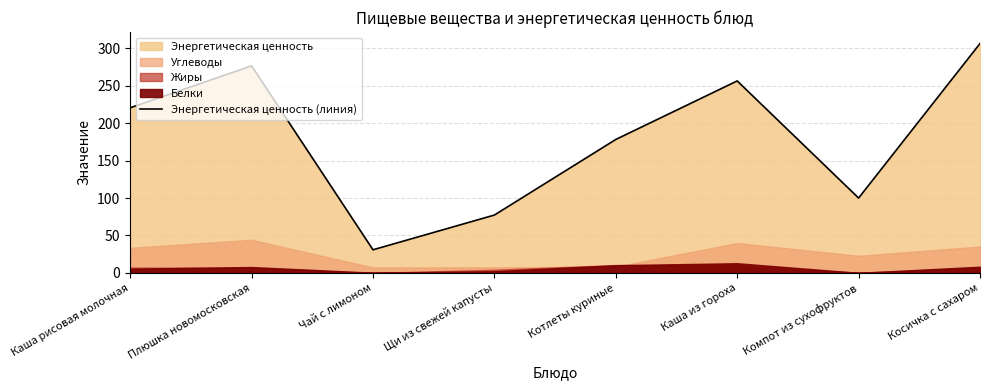

What is the value of the 7th point from the left?

100.0